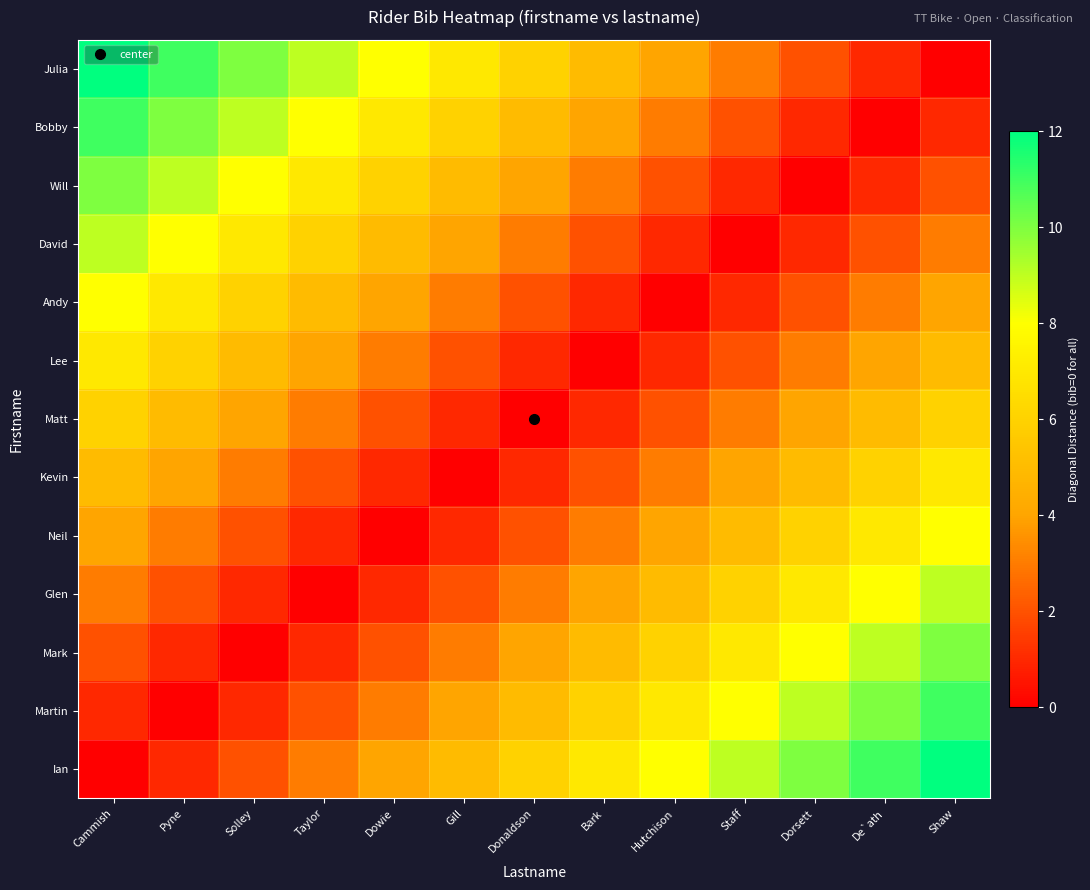

Reading right to left, list all the values displayed in this chart.

Ian: Shaw=12	De`ath=11	Dorsett=10	Staff=9	Hutchison=8	Bark=7	Donaldson=6	Gill=5	Dowie=4	Taylor=3	Solley=2	Pyne=1	Cammish=0
Martin: Shaw=11	De`ath=10	Dorsett=9	Staff=8	Hutchison=7	Bark=6	Donaldson=5	Gill=4	Dowie=3	Taylor=2	Solley=1	Pyne=0	Cammish=1
Mark: Shaw=10	De`ath=9	Dorsett=8	Staff=7	Hutchison=6	Bark=5	Donaldson=4	Gill=3	Dowie=2	Taylor=1	Solley=0	Pyne=1	Cammish=2
Glen: Shaw=9	De`ath=8	Dorsett=7	Staff=6	Hutchison=5	Bark=4	Donaldson=3	Gill=2	Dowie=1	Taylor=0	Solley=1	Pyne=2	Cammish=3
Neil: Shaw=8	De`ath=7	Dorsett=6	Staff=5	Hutchison=4	Bark=3	Donaldson=2	Gill=1	Dowie=0	Taylor=1	Solley=2	Pyne=3	Cammish=4
Kevin: Shaw=7	De`ath=6	Dorsett=5	Staff=4	Hutchison=3	Bark=2	Donaldson=1	Gill=0	Dowie=1	Taylor=2	Solley=3	Pyne=4	Cammish=5
Matt: Shaw=6	De`ath=5	Dorsett=4	Staff=3	Hutchison=2	Bark=1	Donaldson=0	Gill=1	Dowie=2	Taylor=3	Solley=4	Pyne=5	Cammish=6
Lee: Shaw=5	De`ath=4	Dorsett=3	Staff=2	Hutchison=1	Bark=0	Donaldson=1	Gill=2	Dowie=3	Taylor=4	Solley=5	Pyne=6	Cammish=7
Andy: Shaw=4	De`ath=3	Dorsett=2	Staff=1	Hutchison=0	Bark=1	Donaldson=2	Gill=3	Dowie=4	Taylor=5	Solley=6	Pyne=7	Cammish=8
David: Shaw=3	De`ath=2	Dorsett=1	Staff=0	Hutchison=1	Bark=2	Donaldson=3	Gill=4	Dowie=5	Taylor=6	Solley=7	Pyne=8	Cammish=9
Will: Shaw=2	De`ath=1	Dorsett=0	Staff=1	Hutchison=2	Bark=3	Donaldson=4	Gill=5	Dowie=6	Taylor=7	Solley=8	Pyne=9	Cammish=10
Bobby: Shaw=1	De`ath=0	Dorsett=1	Staff=2	Hutchison=3	Bark=4	Donaldson=5	Gill=6	Dowie=7	Taylor=8	Solley=9	Pyne=10	Cammish=11
Julia: Shaw=0	De`ath=1	Dorsett=2	Staff=3	Hutchison=4	Bark=5	Donaldson=6	Gill=7	Dowie=8	Taylor=9	Solley=10	Pyne=11	Cammish=12